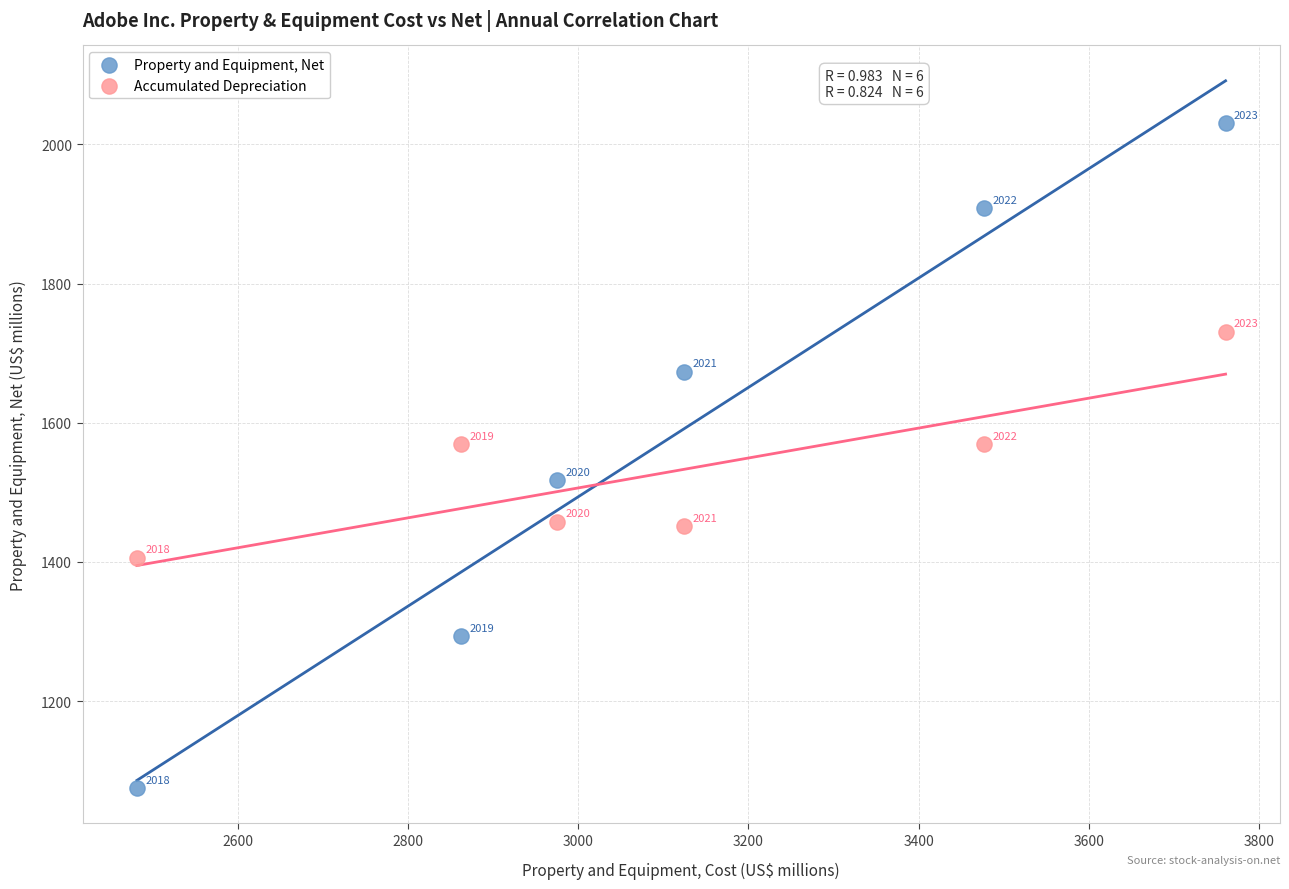

Which series reaches the minimum Y coordinate?

Property and Equipment, Net